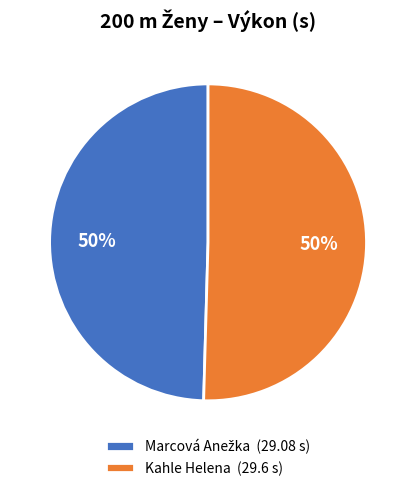

To the nearest percent, what is the average slice percentage?

50%